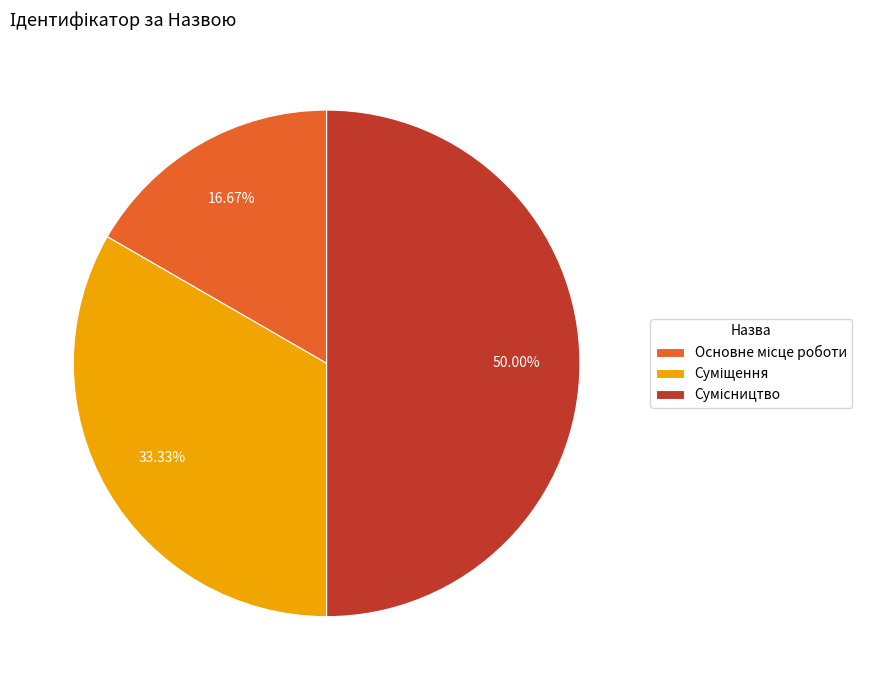

Count the number of slices in the pie.

3